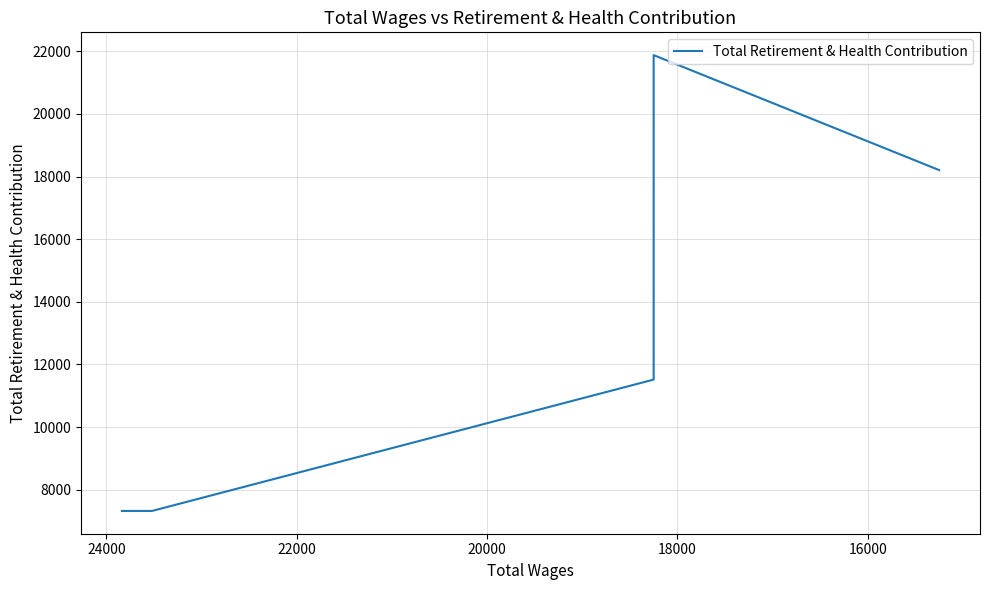

What is the minimum value shown in the chart?

7321